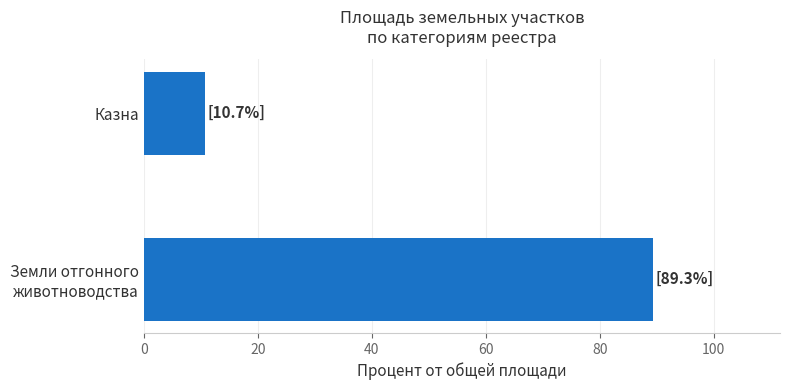

What is the greatest value displayed?

89.3